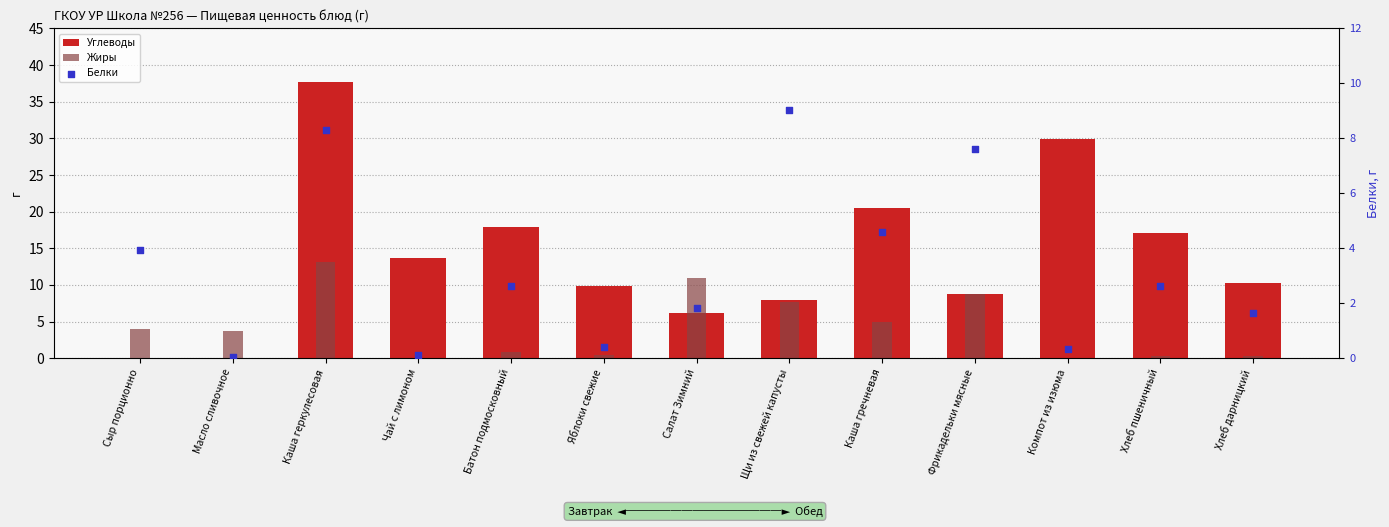

Which series has the widest spread of Y values?

Углеводы